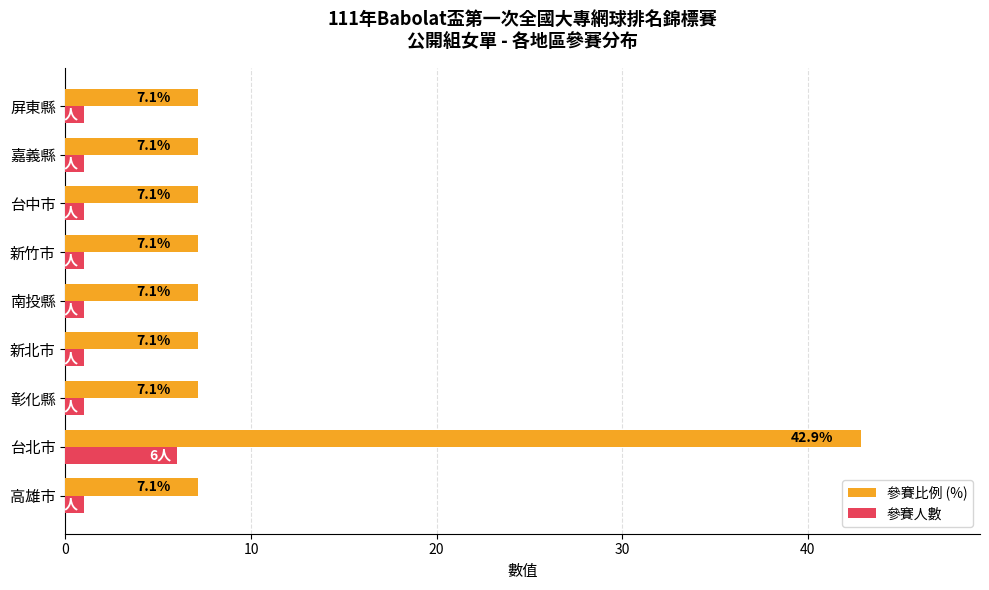

True or false: 參賽比例 (%) has a value of 11.2 at 高雄市.

False